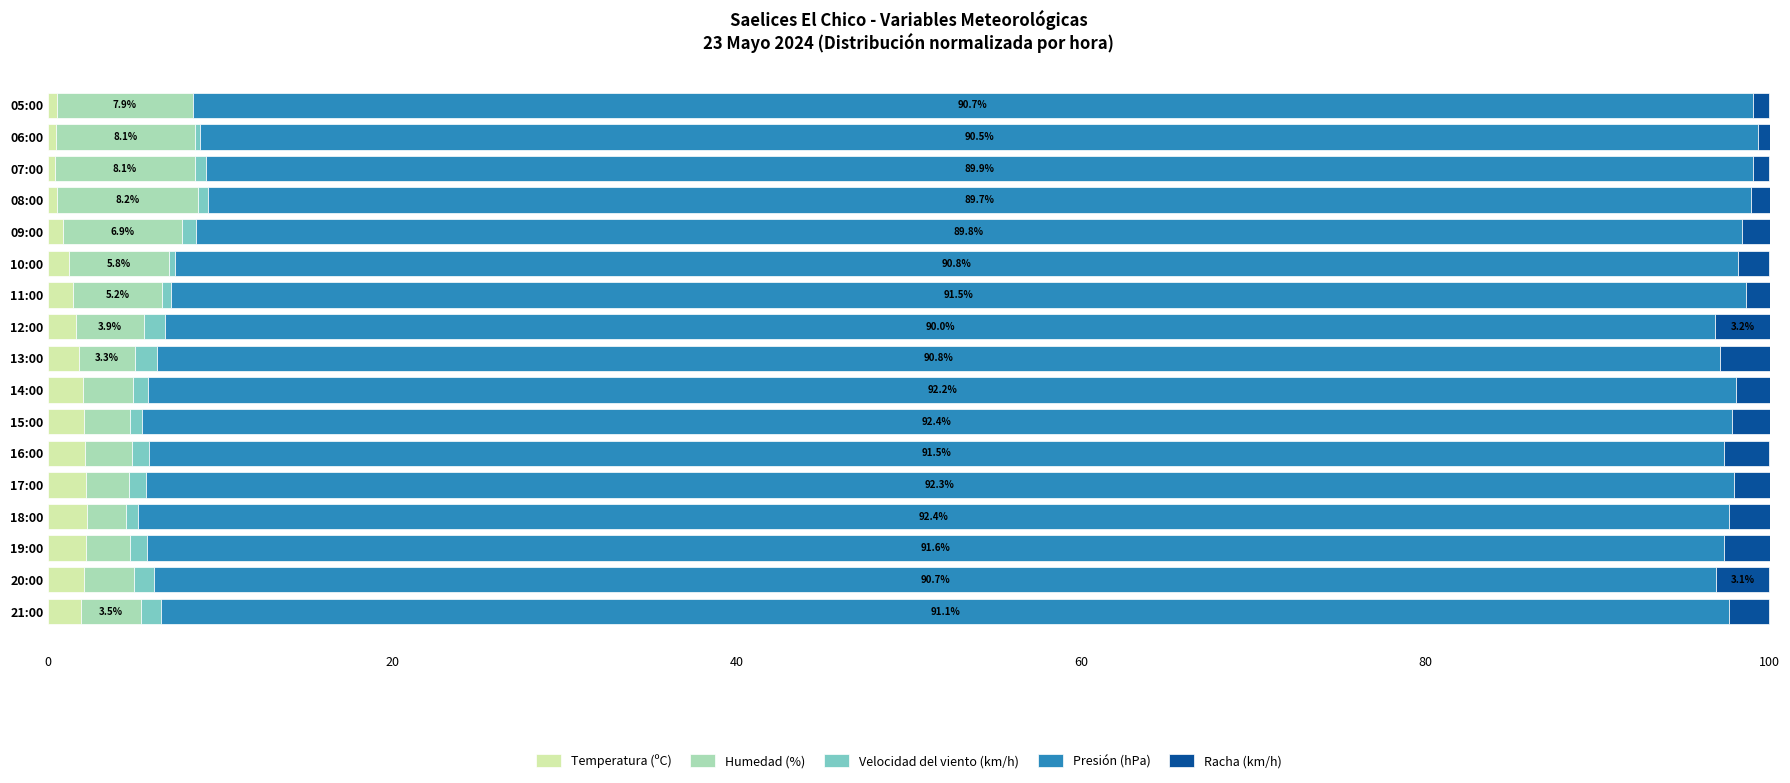

What is the maximum value for Temperatura (ºC)?

2.3